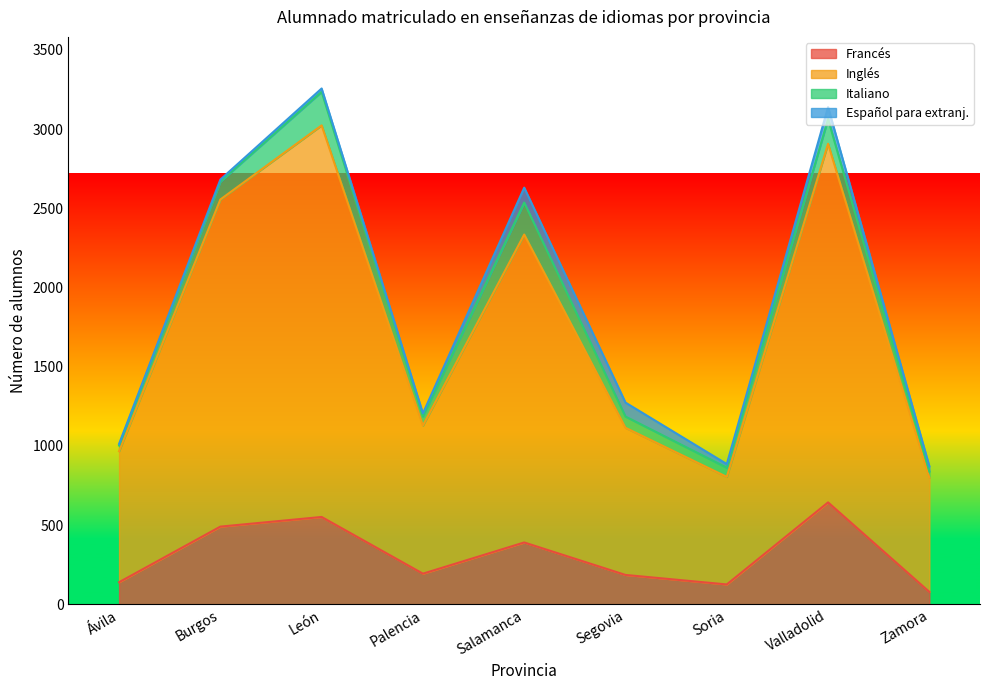

The value of Francés at Palencia is 312. True or false?

False